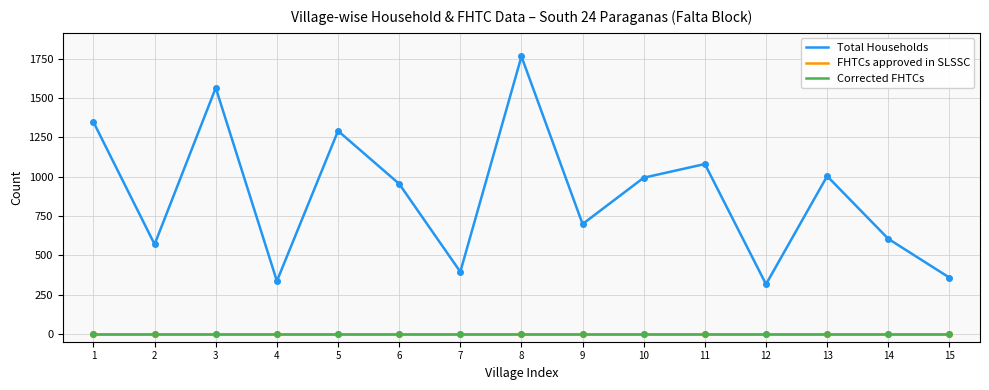

Does the chart display data point markers on the line(s)?

No